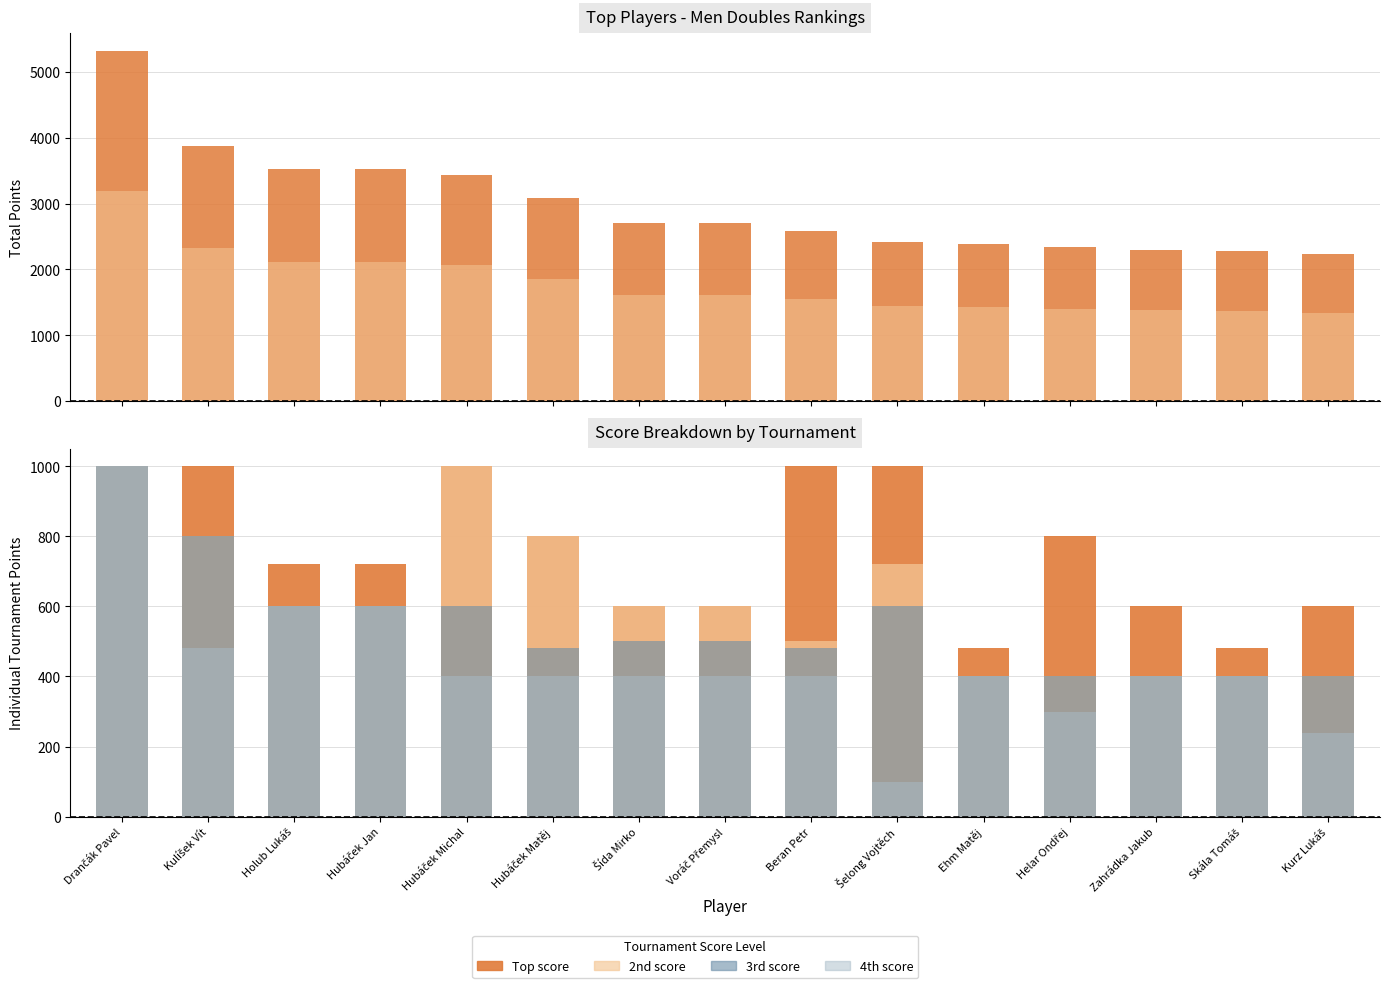

Is the value of 4th score at Hubáček Jan greater than the value of 3rd score at Kurz Lukáš?

Yes